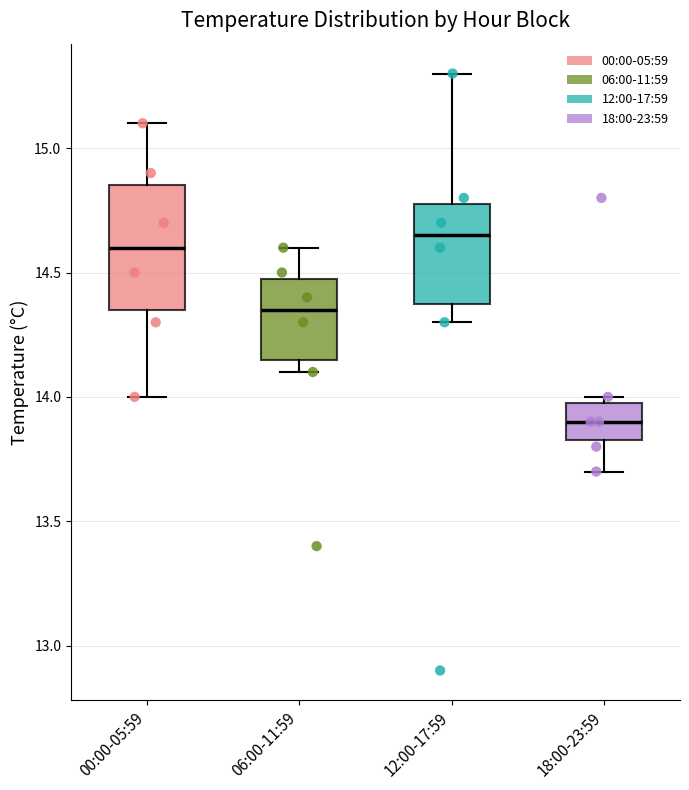

Reading left to right, read every box against the y-axis: the position of its median line, the range the box covers, and the ends of its whiskers. The values are not printed on the chart, so give them approximately, as read against the axis.

00:00-05:59: median 14.60, box 14.35 to 14.85, whiskers 14.00 to 15.10
06:00-11:59: median 14.35, box 14.15 to 14.50, whiskers 14.10 to 14.60
12:00-17:59: median 14.65, box 14.40 to 14.80, whiskers 14.30 to 15.30
18:00-23:59: median 13.90, box 13.85 to 14.00, whiskers 13.70 to 14.00 (just above the box's upper edge)